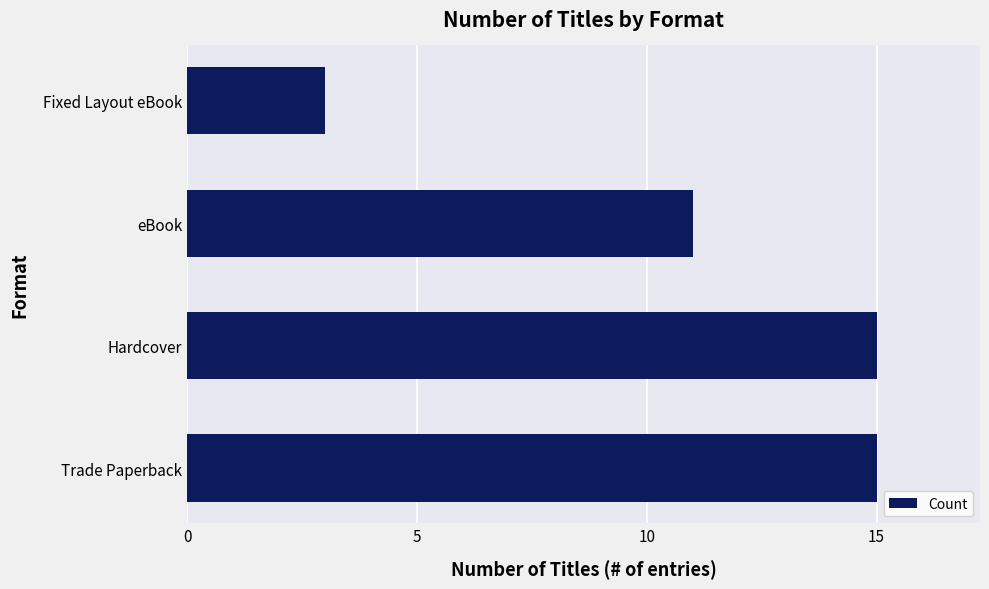

Reading top to bottom, what are all the values shown in this chart?

Fixed Layout eBook=3	eBook=11	Hardcover=15	Trade Paperback=15